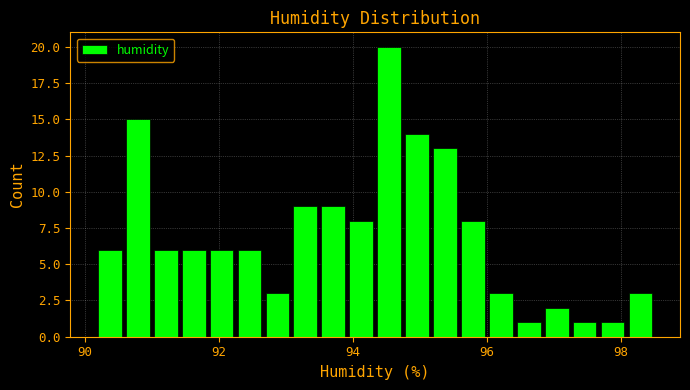

Around what value on the x-axis is the tallest bar? Give the approximate position of its centre, as read against the axis.

94.6